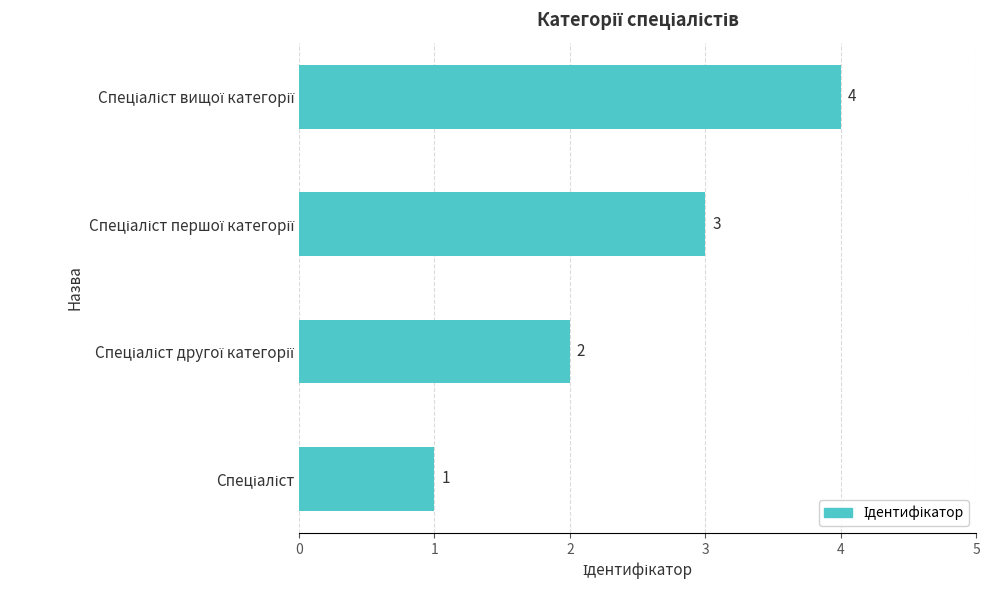

What is the sum of all values?

10